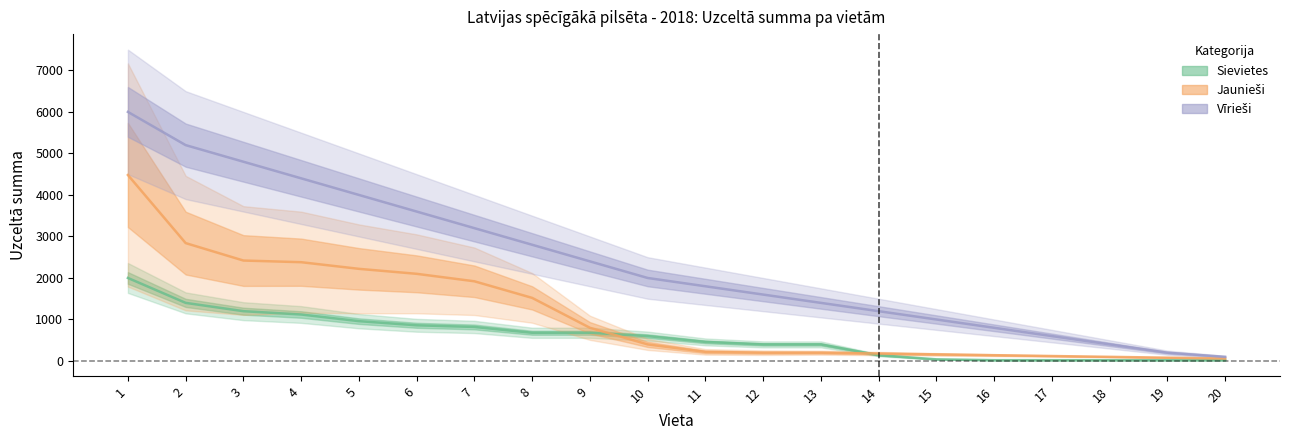

Does the chart display data point markers on the line(s)?

No